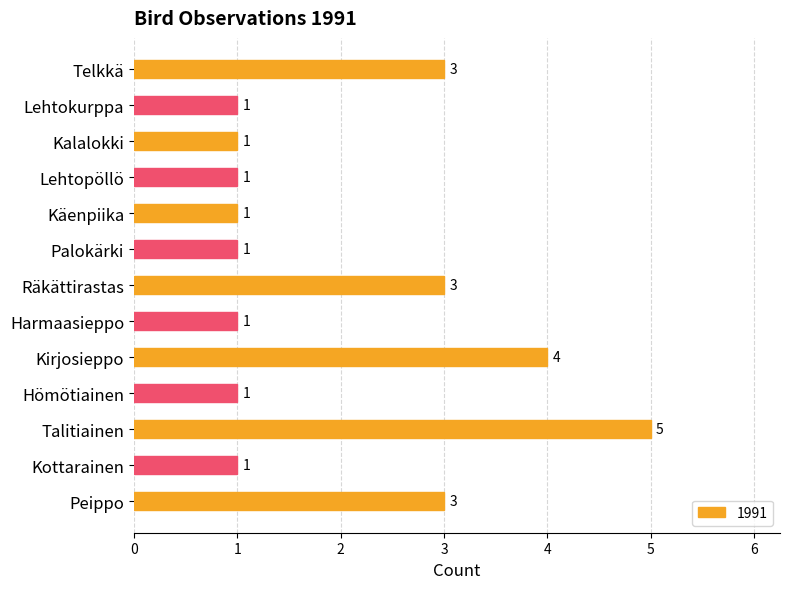

What value does the data have at Telkkä?

3